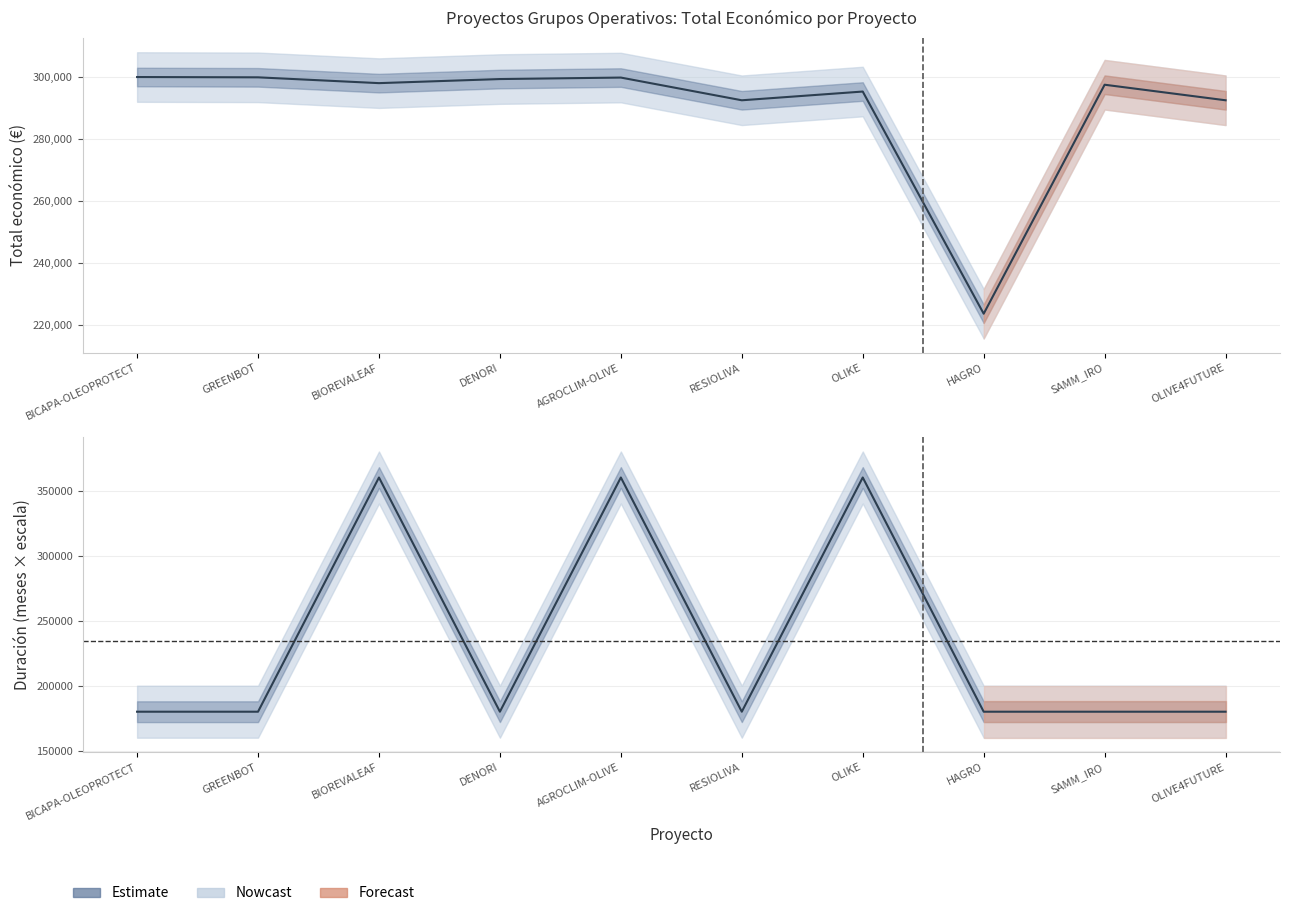

The Total económico series shows 161312 at OLIKE. True or false?

False